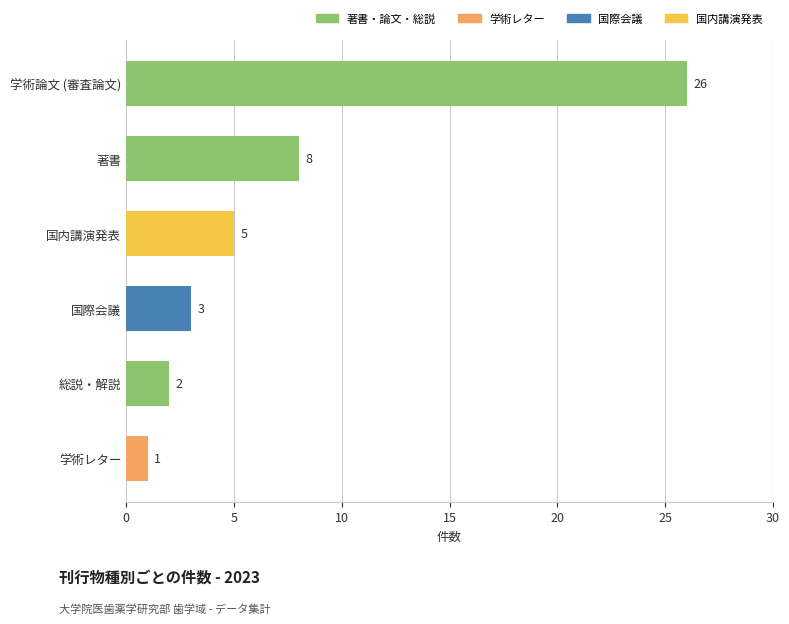

What is the change in value from 著書 to 総説・解説?

-6